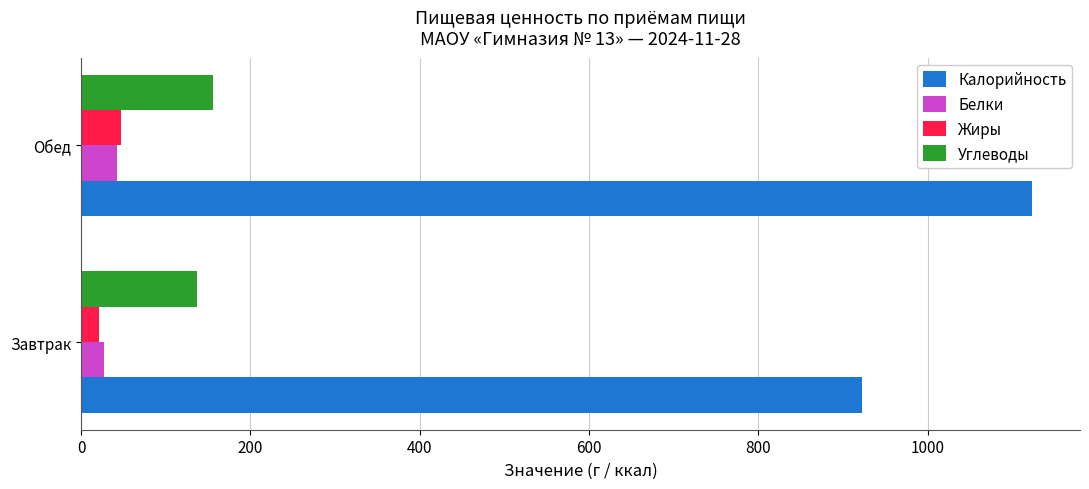

Which series has the largest total across all categories?

Калорийность